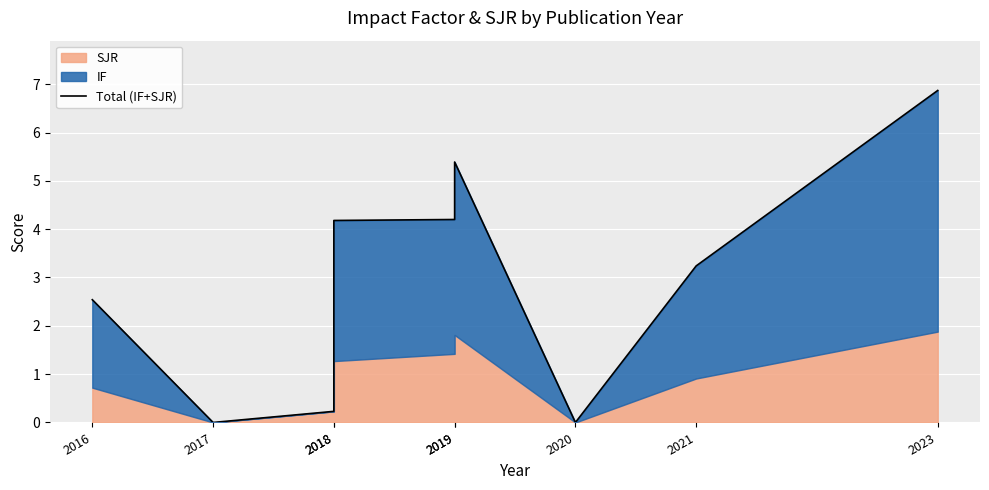

True or false: the data shows 2.5 at 2019.

False